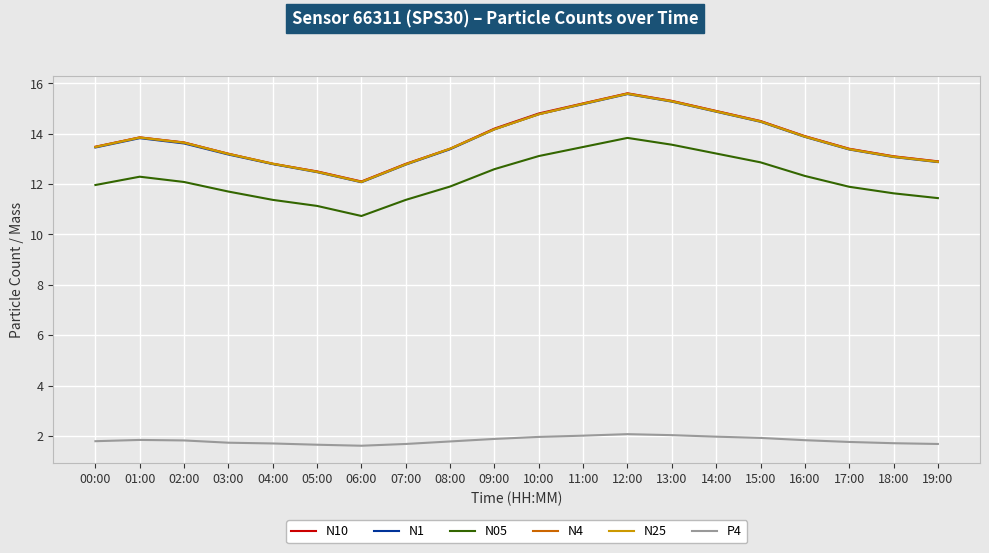

What position from the left is 01:00?

2